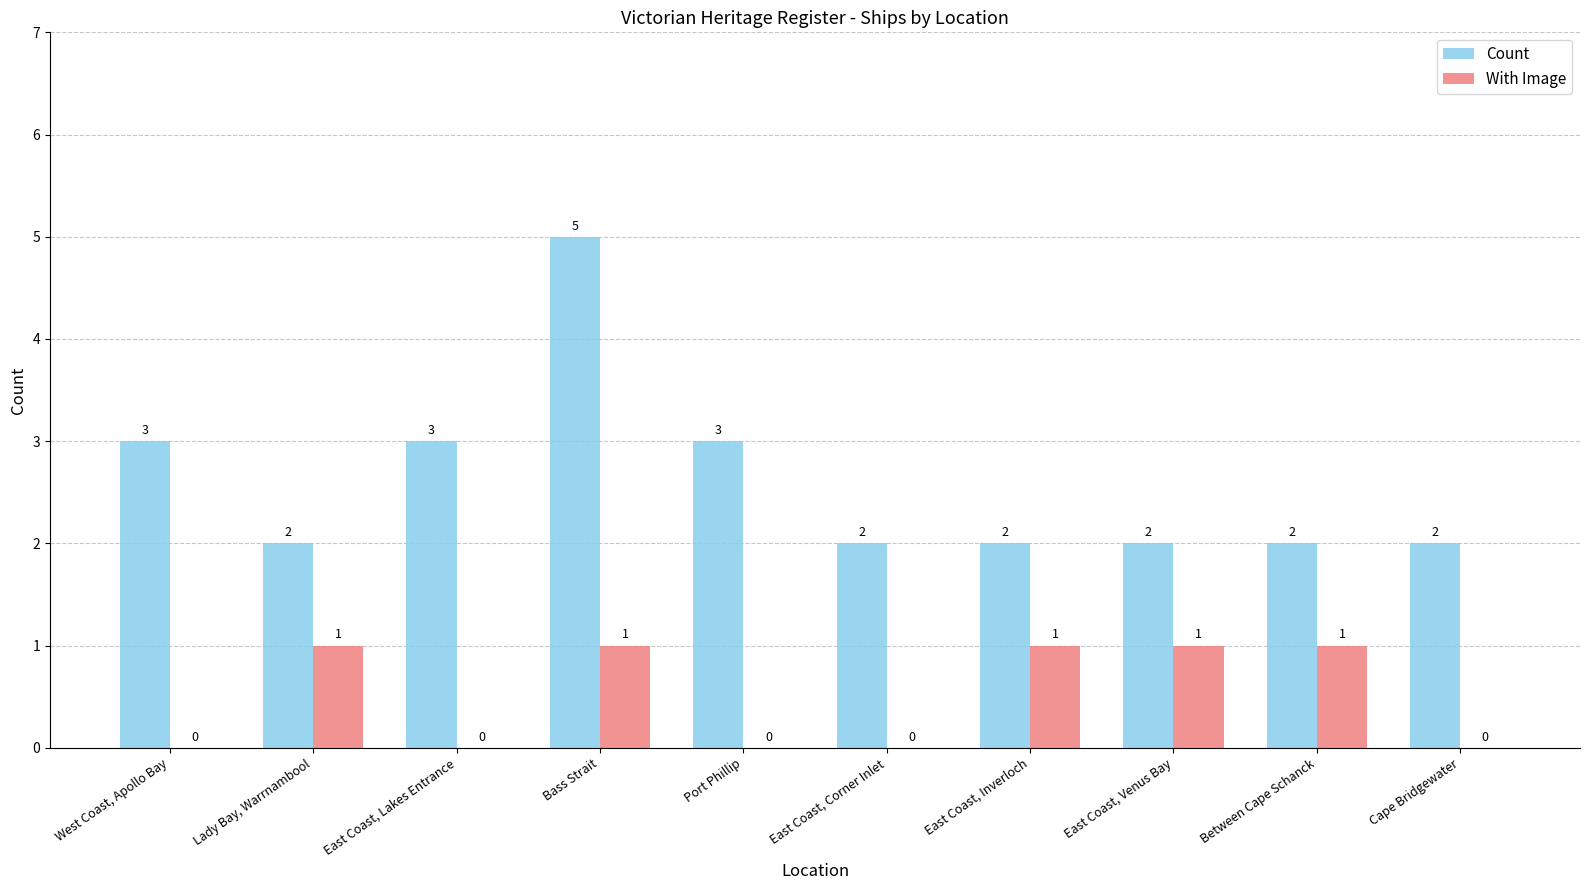

Reading left to right, list all the values displayed in this chart.

Count: 3	2	3	5	3	2	2	2	2	2
With Image: 0	1	0	1	0	0	1	1	1	0